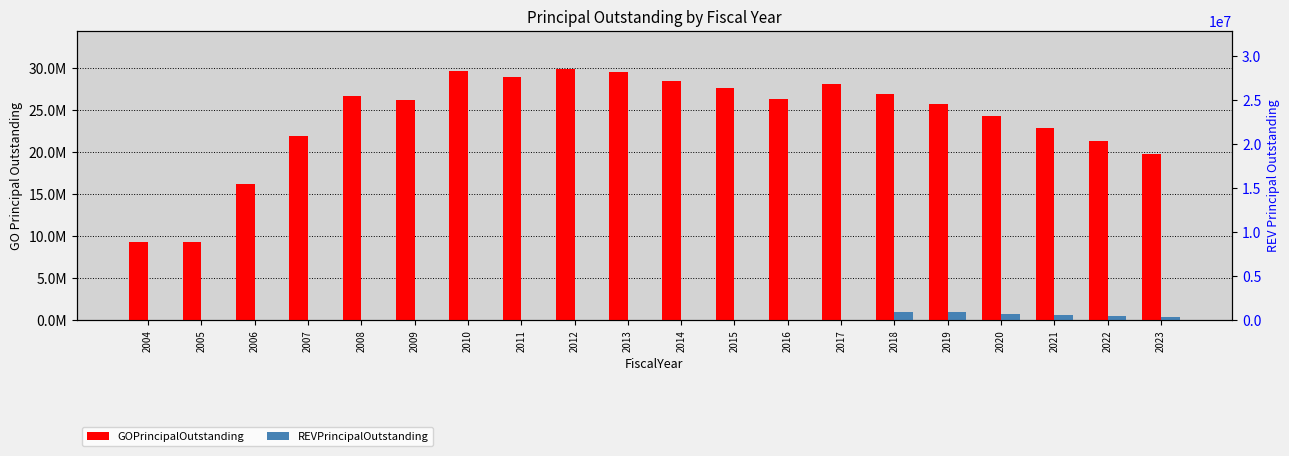

List the series in order of their overall mean, highest first.

GOPrincipalOutstanding, REVPrincipalOutstanding